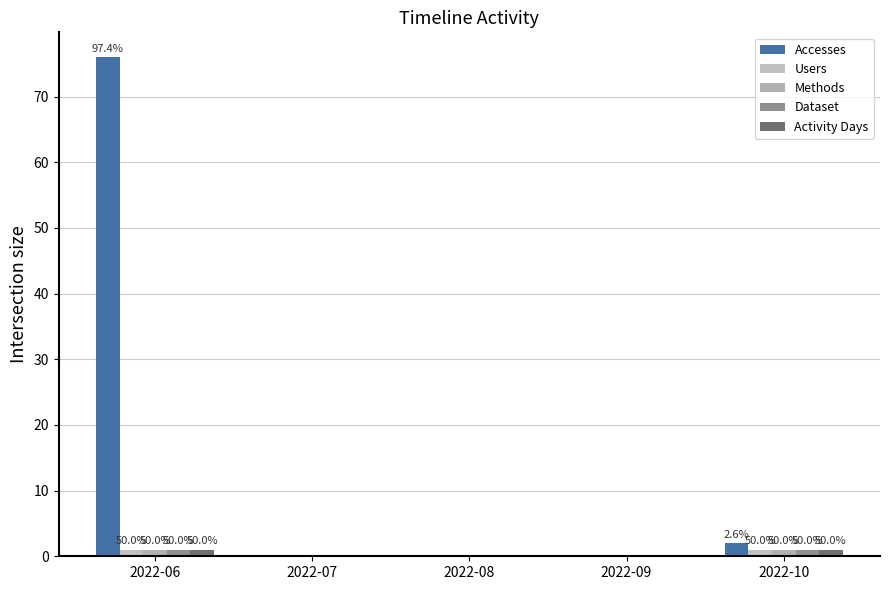

What is the value of the Accesses bar at the 1st from the left?

76